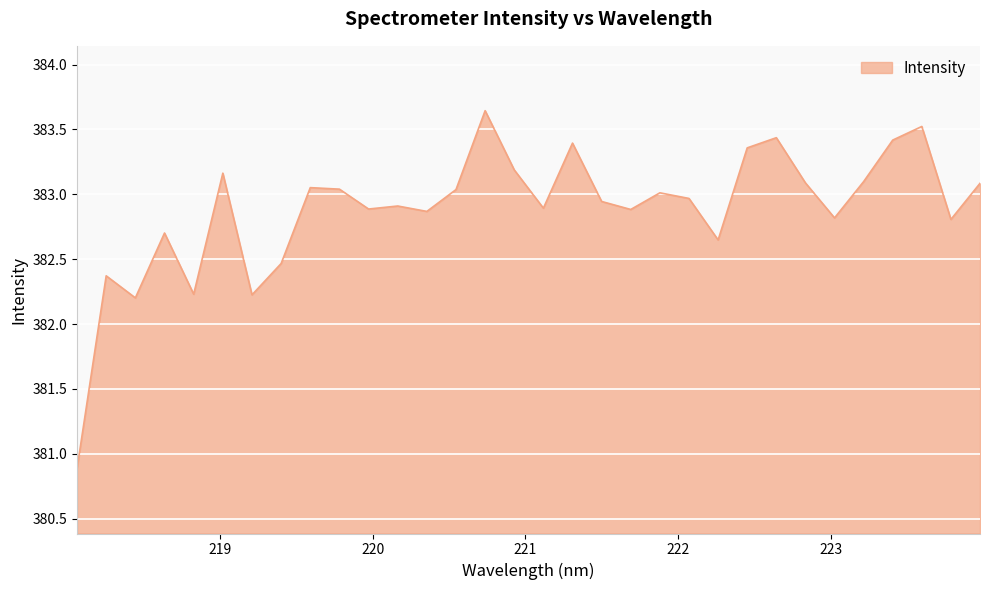

What is the smallest value displayed?

380.9